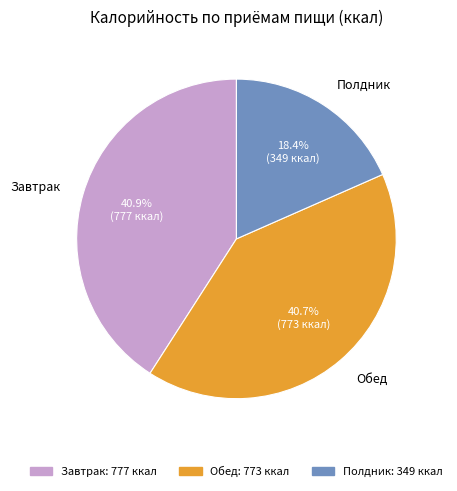

What is the ratio of the value at Обед to the value at Завтрак?

1.0